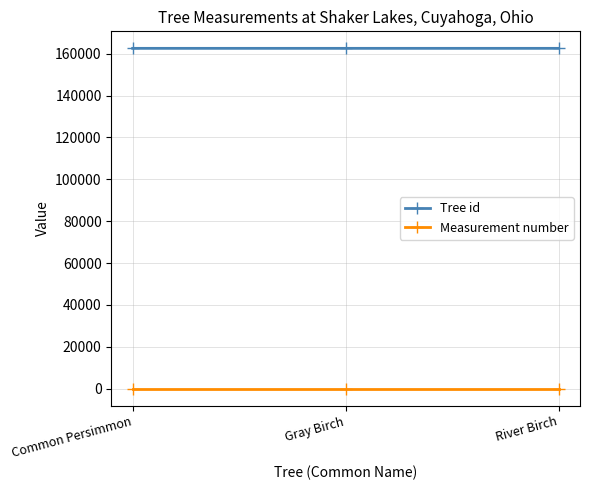

What is the maximum value for Tree id?

162556